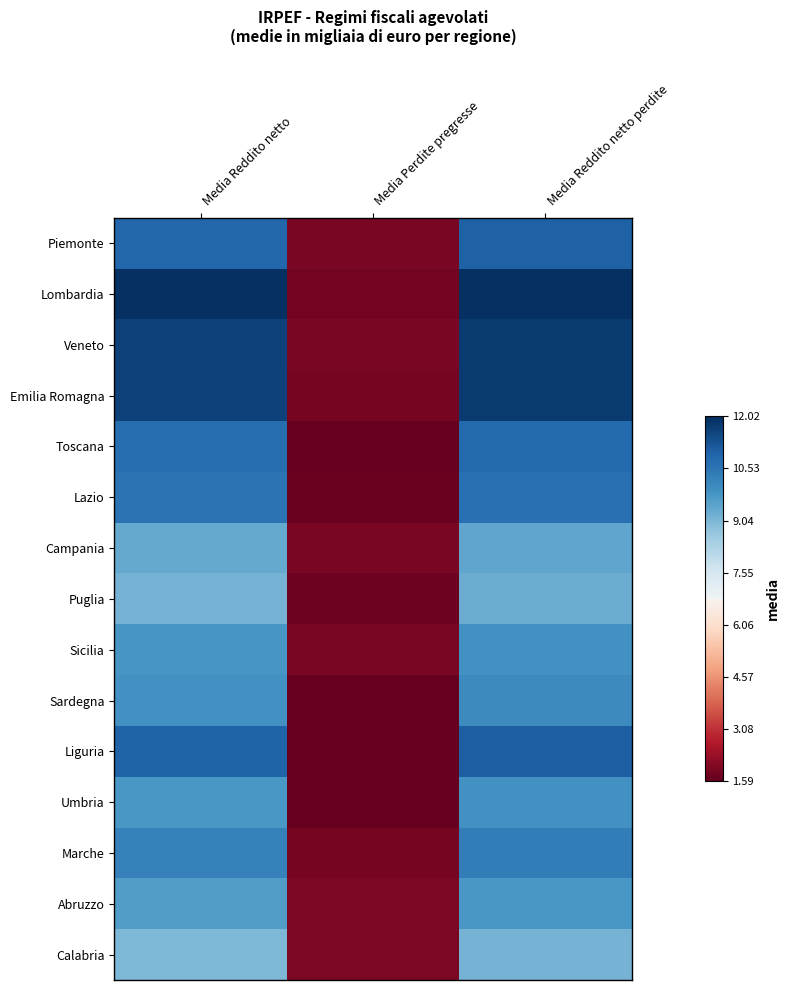

What is the minimum value for Toscana?

1.7